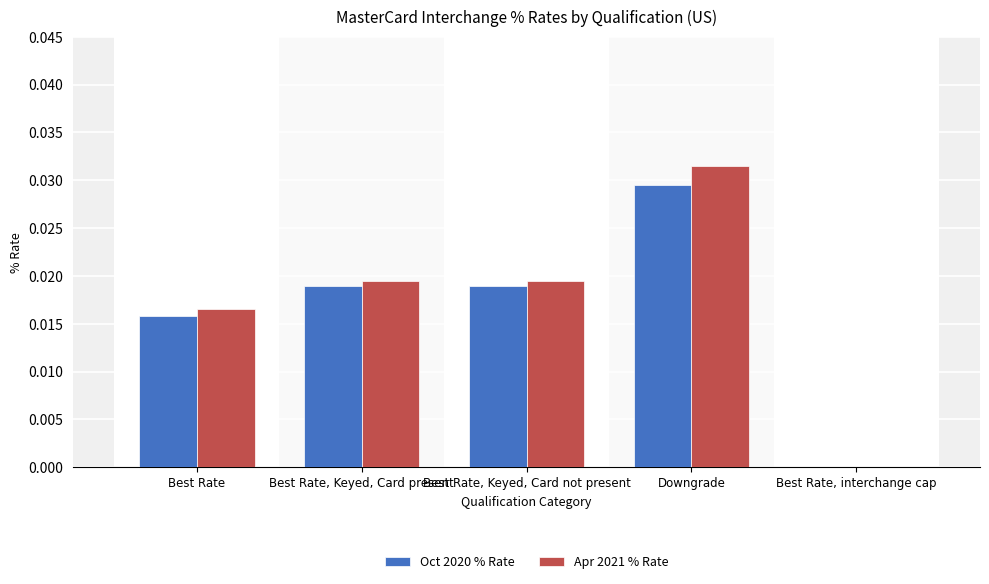

How many positive values does the Apr 2021 % Rate series have?

4